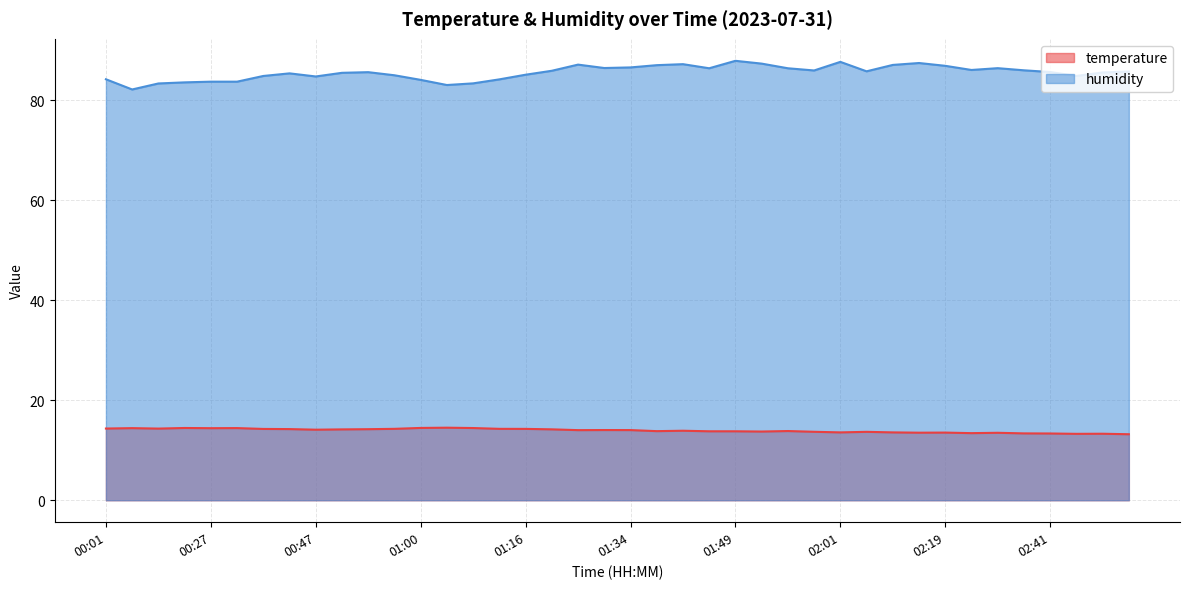

Where does the temperature series first go above 14?

00:01